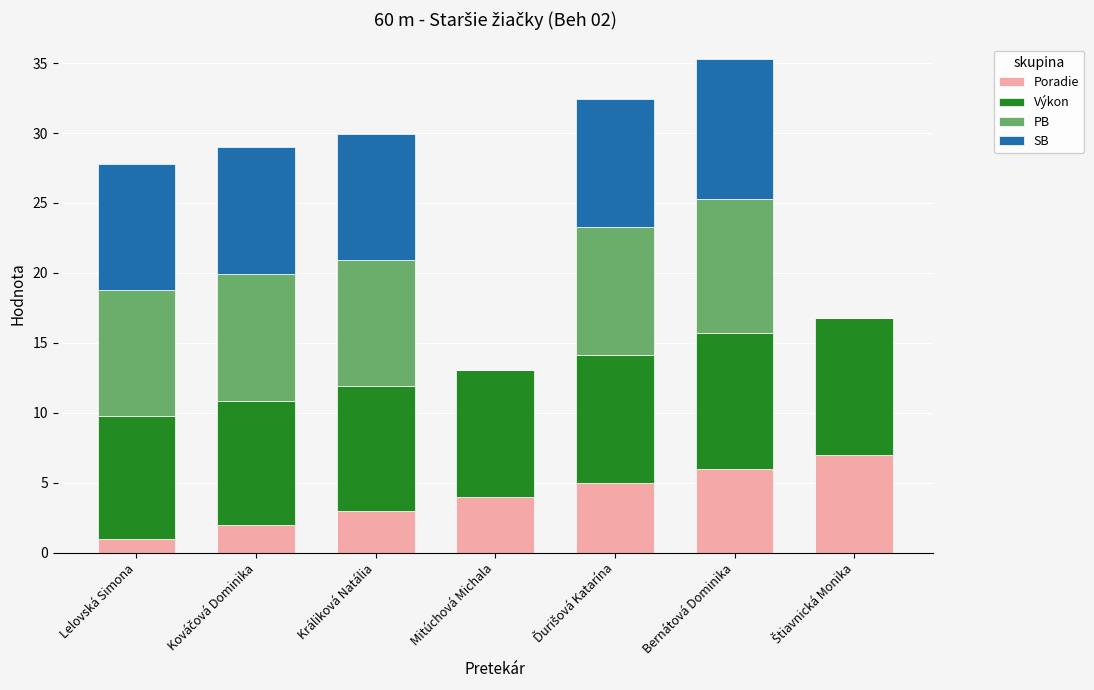

Is it true that Poradie equals 1.4 at Bernátová Dominika?

False